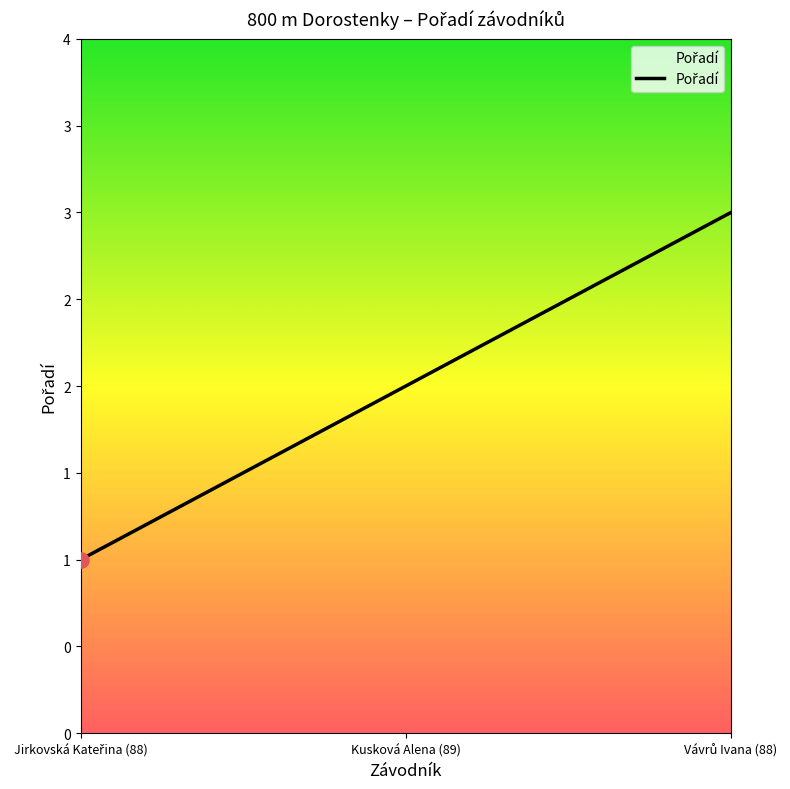

What is the change in value from Jirkovská Kateřina (88) to Kusková Alena (89)?

+1